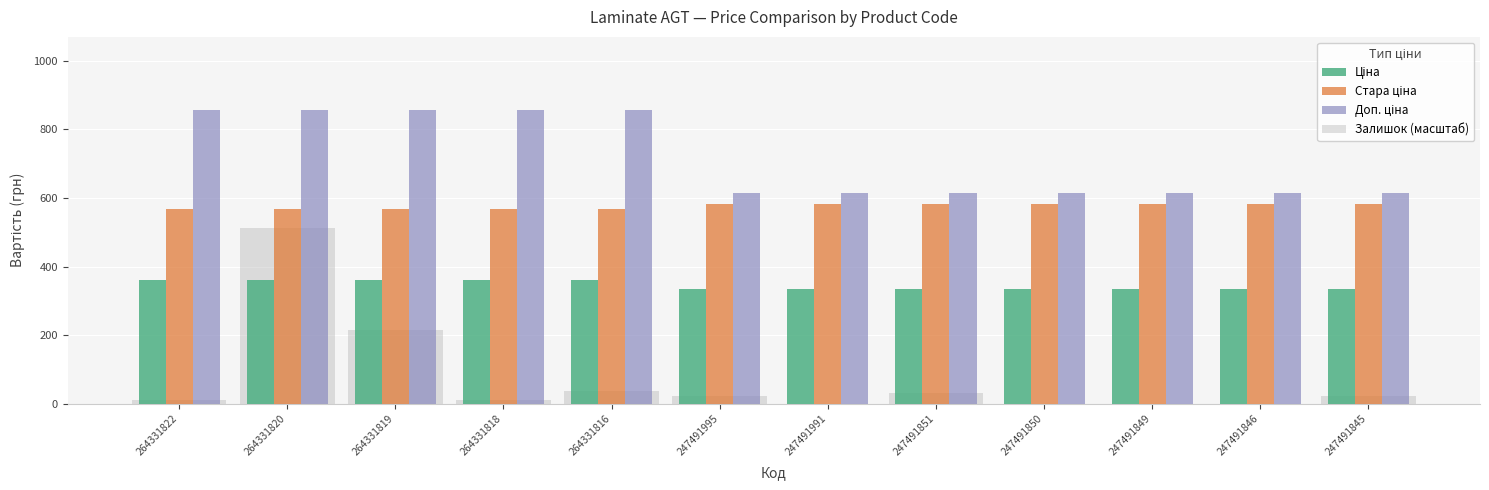

What is the total value across all series at 247491845?

1553.9